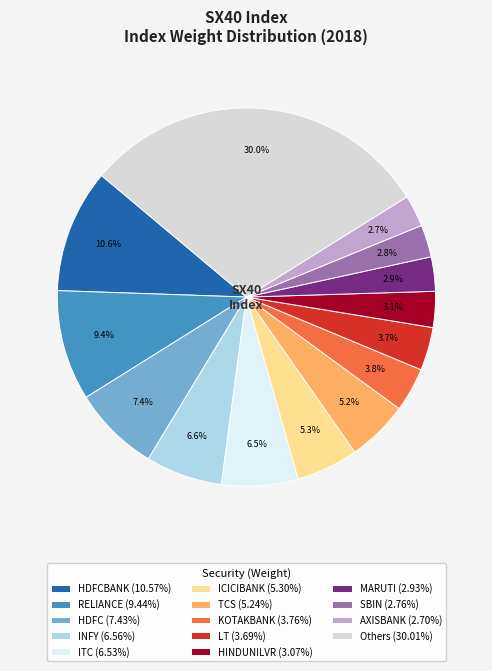

Does ICICIBANK (5.30%) represent more than half of the total?

No